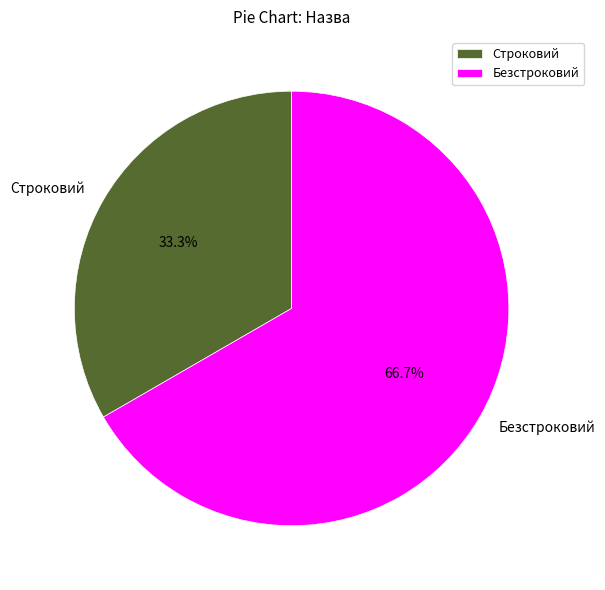

To the nearest percent, what is the average slice percentage?

50%